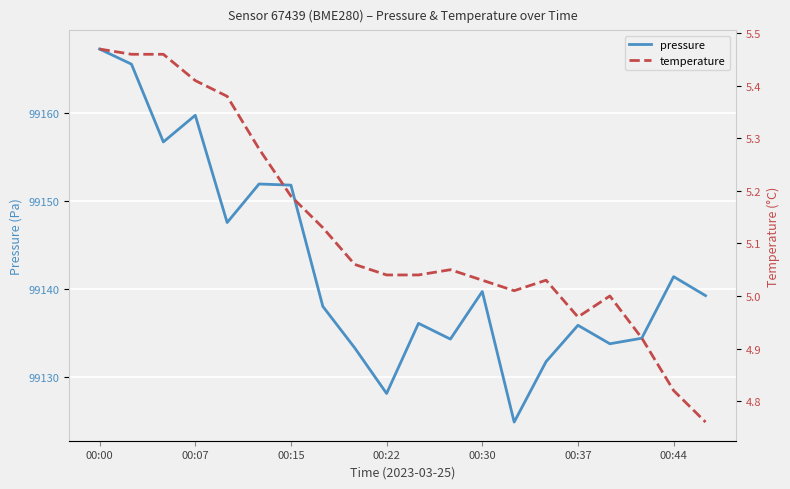

Which series has the largest total across all categories?

pressure